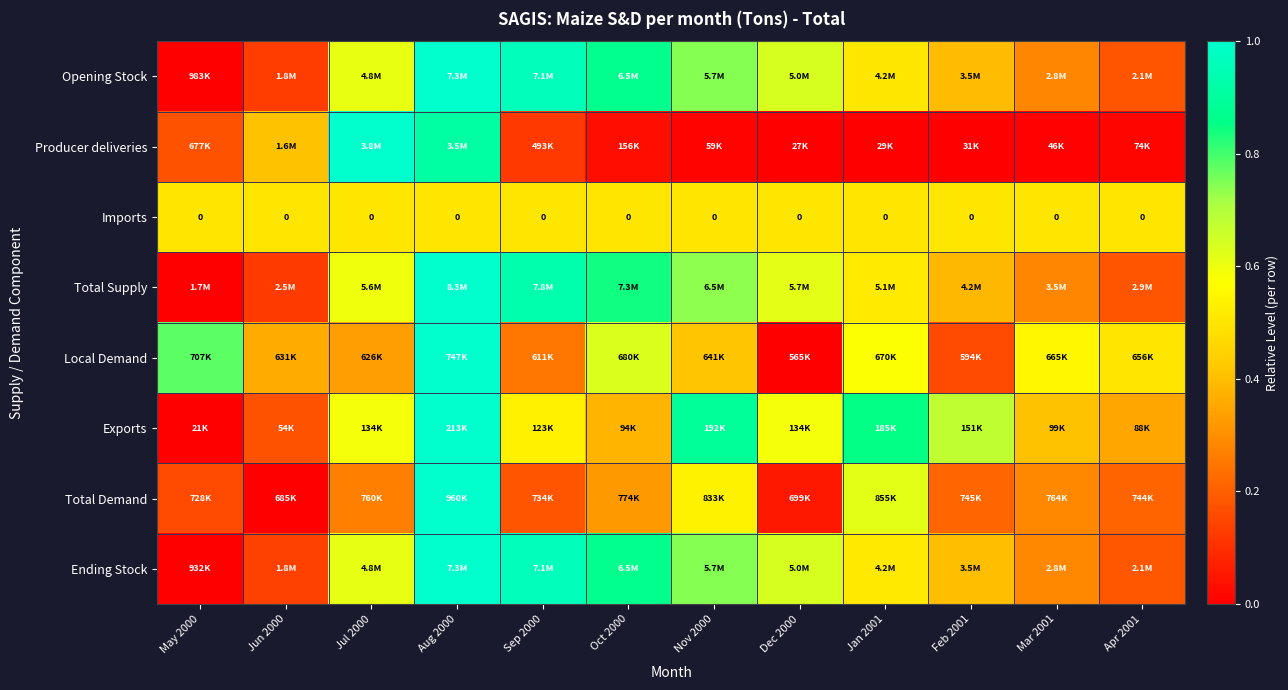

The Imports series shows 0.5 at Oct 2000. True or false?

True